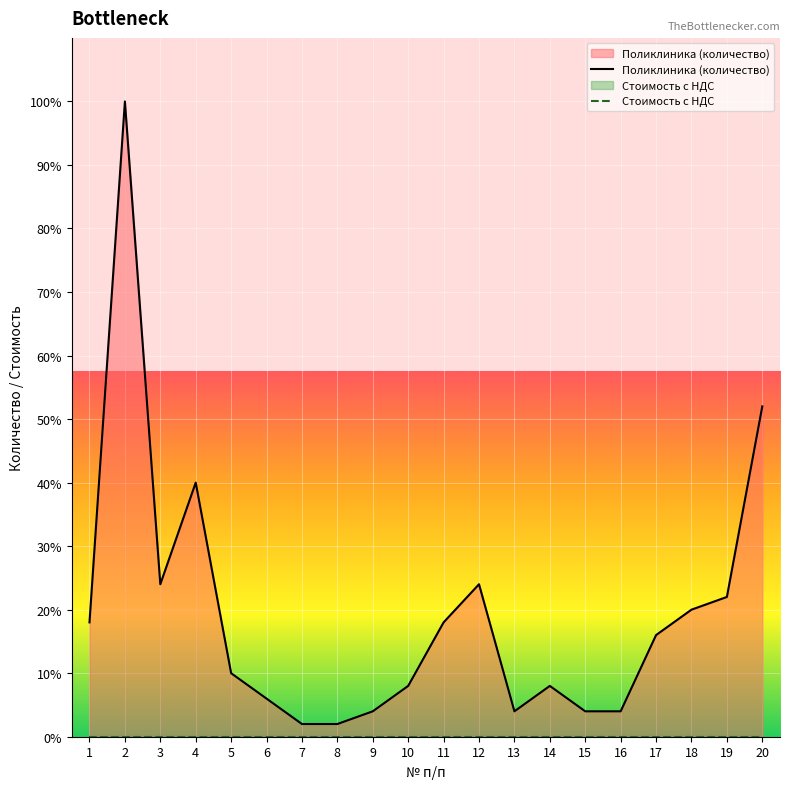

The Стоимость с НДС series shows 0 at 14. True or false?

True